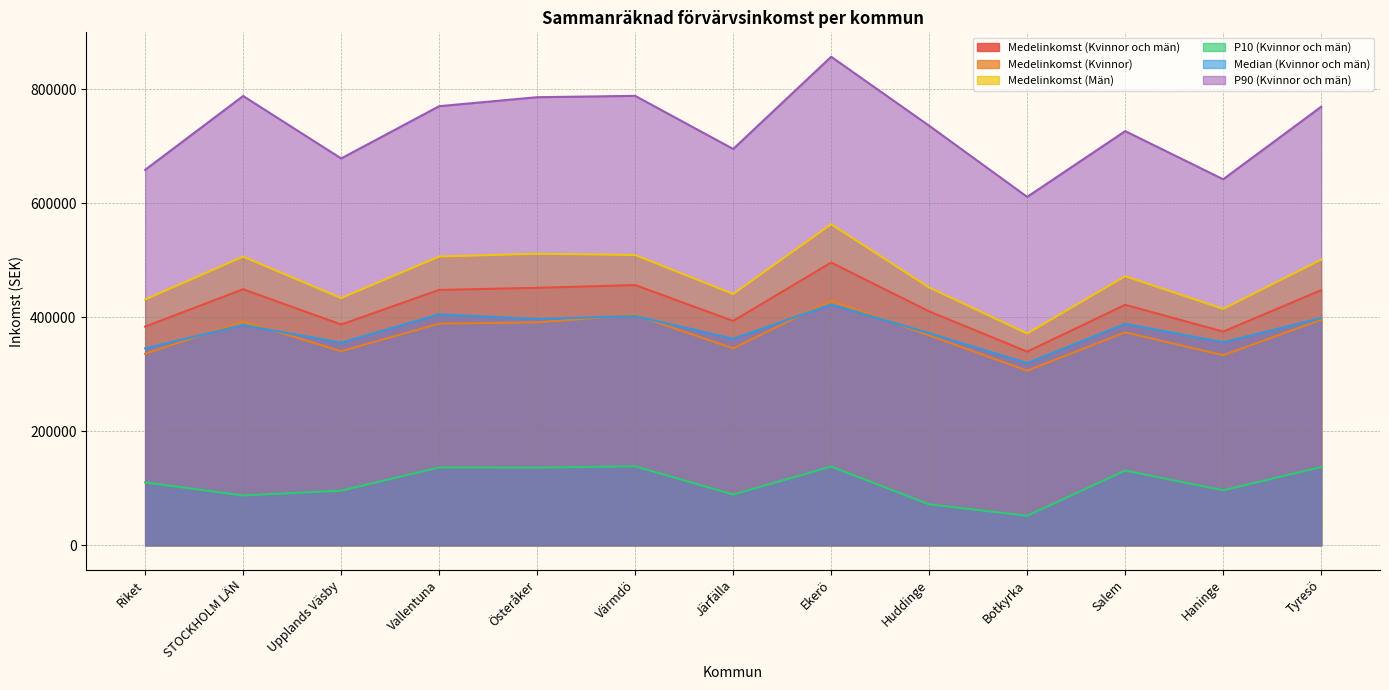

Does the chart display data point markers on the line(s)?

No